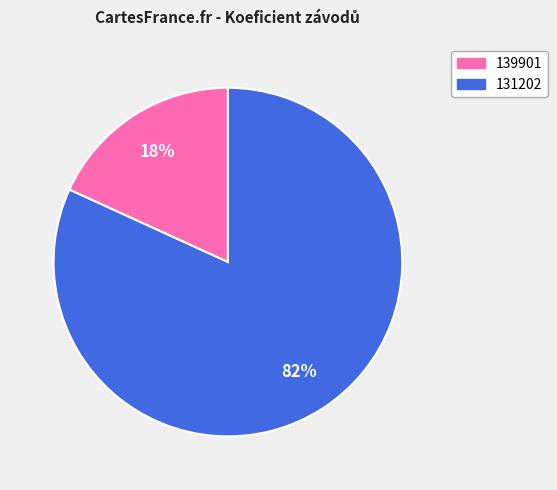

To the nearest percent, what is the difference between the 139901 and 131202 slice percentages?

64%